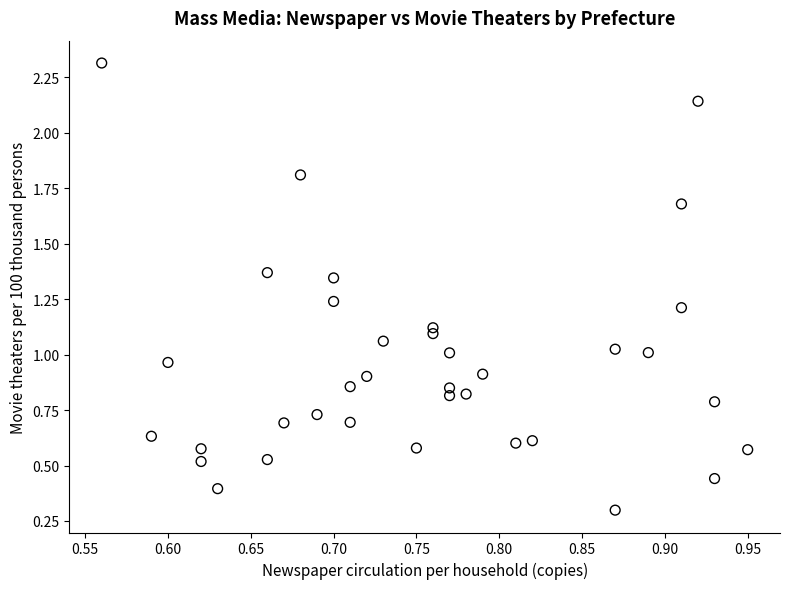

What is the range of Y values (max minus min)?

2.0